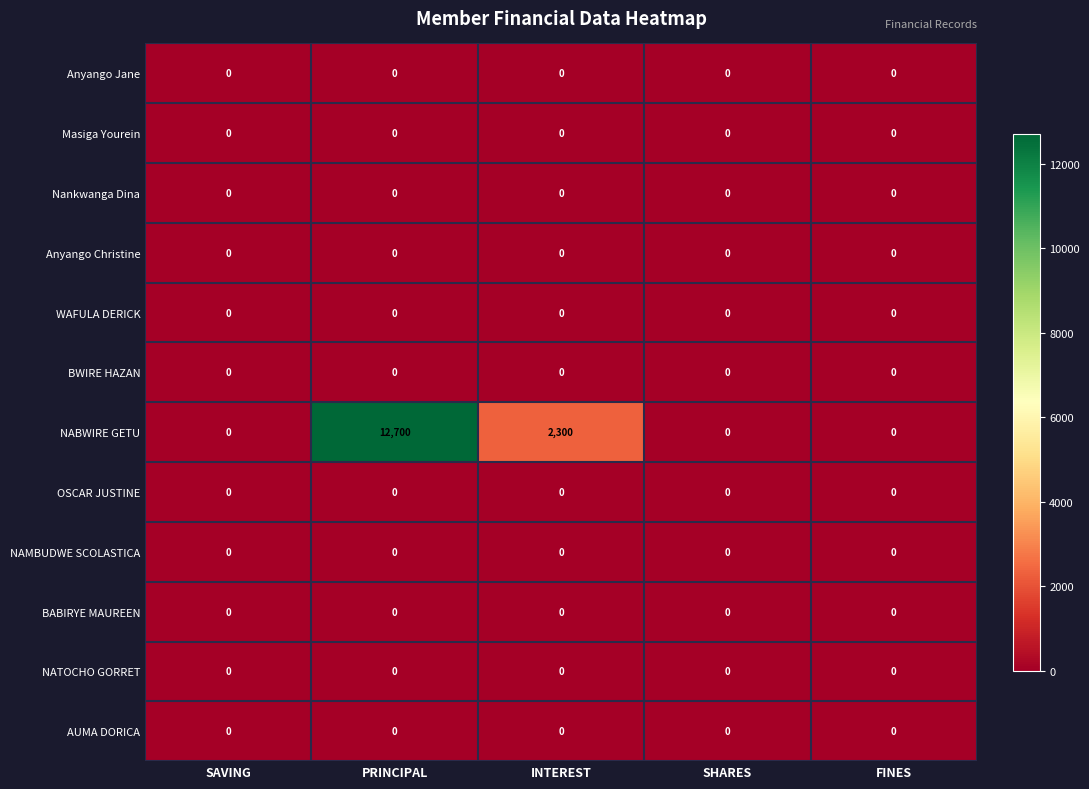

At which category is the sum across all series the highest?

PRINCIPAL